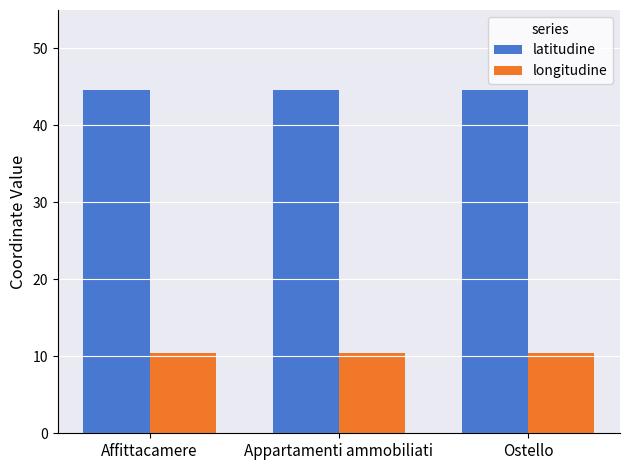

How many bars are there in total?

6